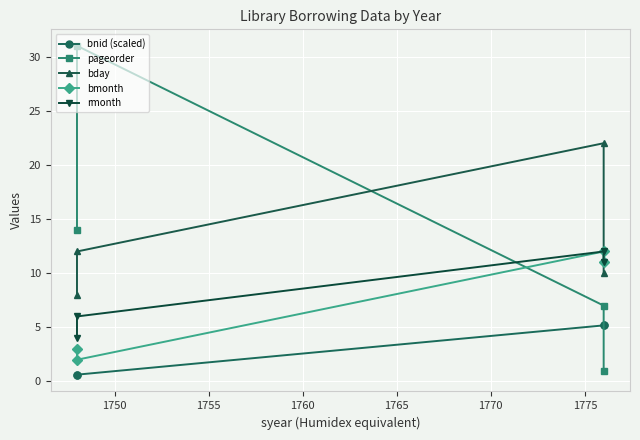

True or false: bnid (scaled) and bmonth cross at least once.

False